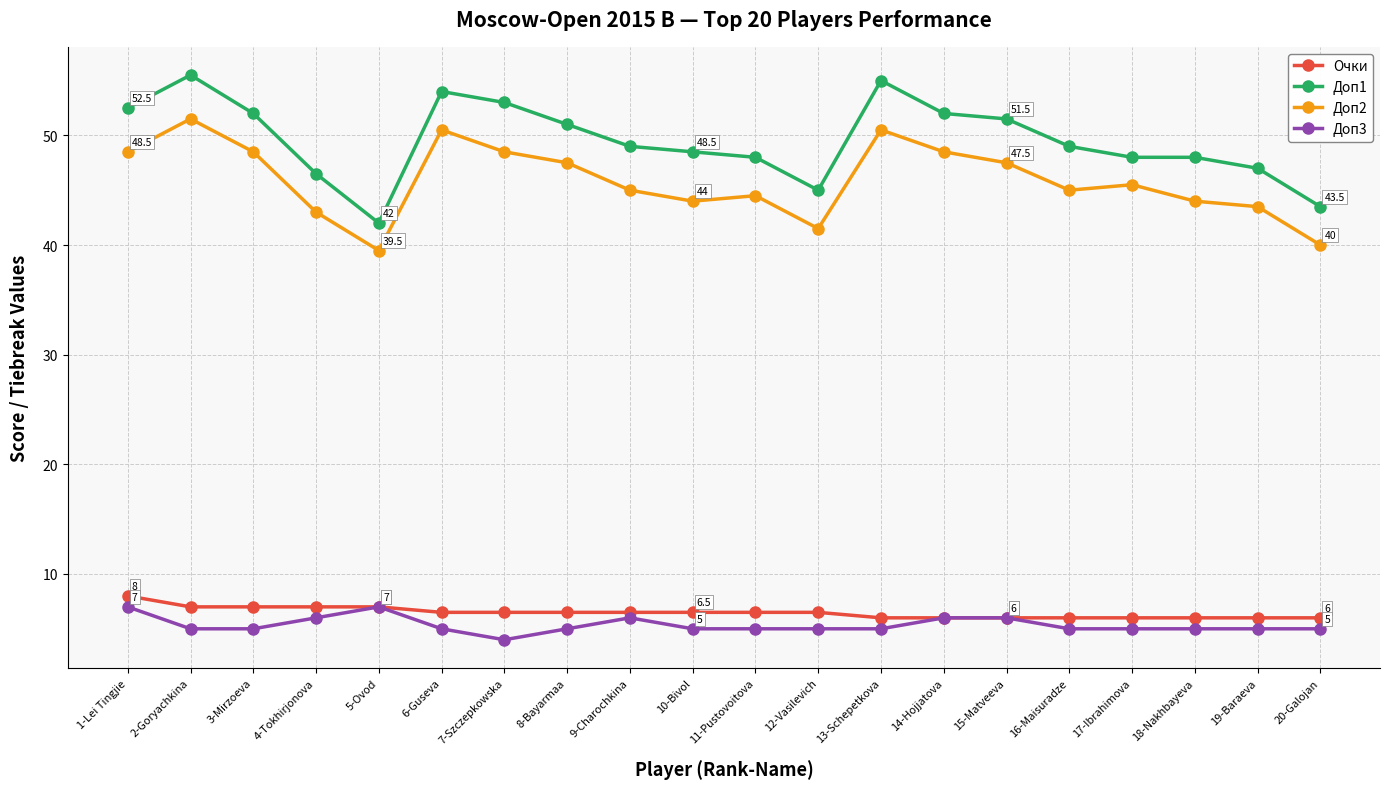

True or false: Доп3 and Доп2 cross at least once.

False